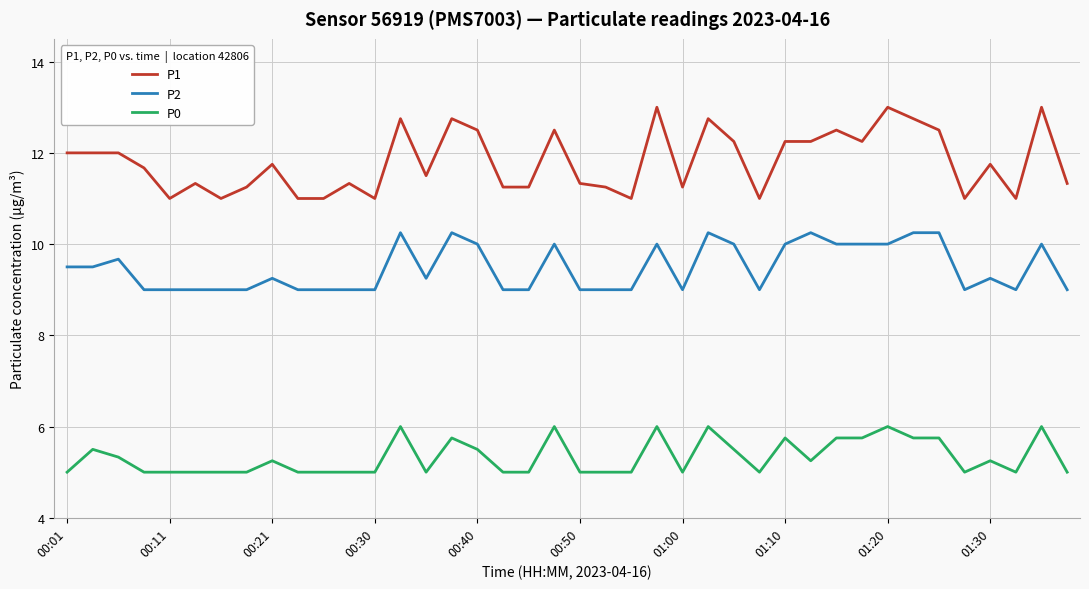

What is the difference between the maximum and minimum values in the P1 series?

2.0